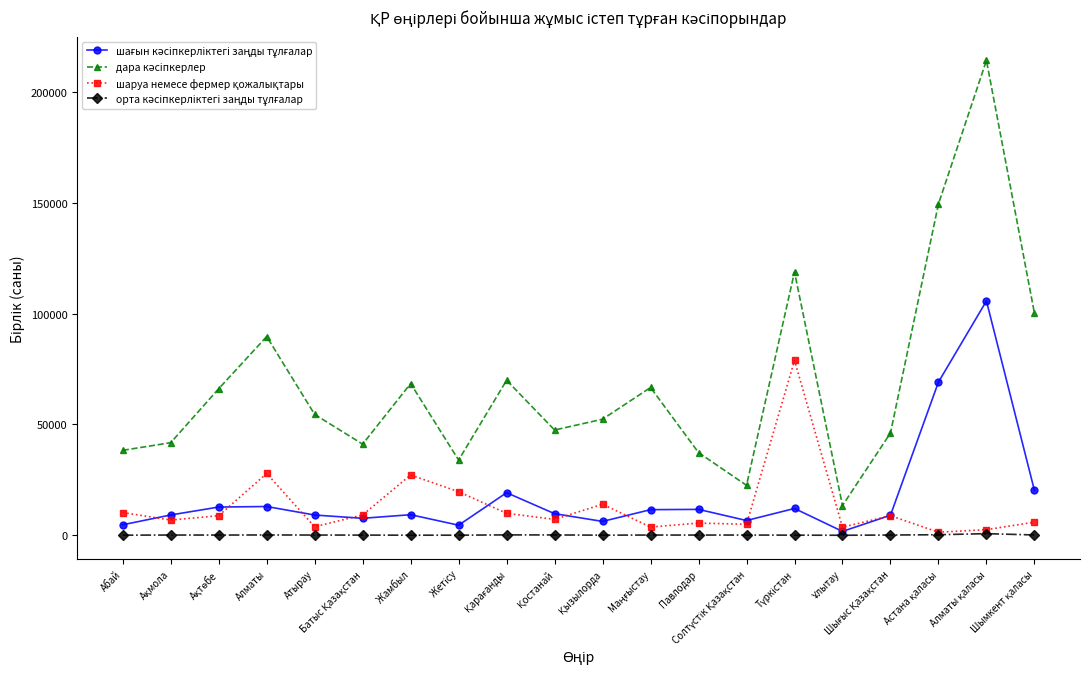

What position from the right is Астана қаласы?

3